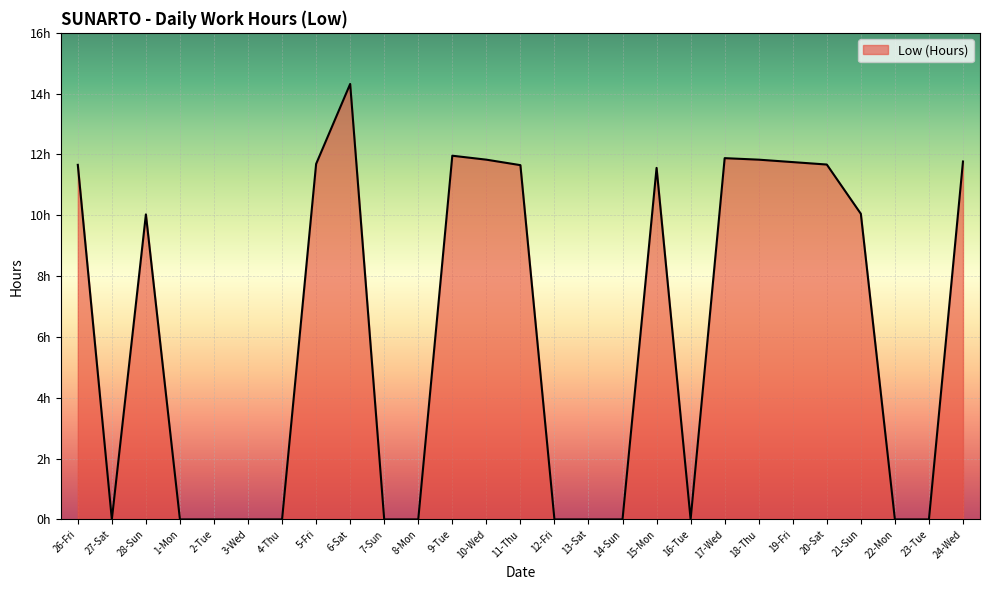

The chart shows a value of 11.7 at 11-Thu. True or false?

True